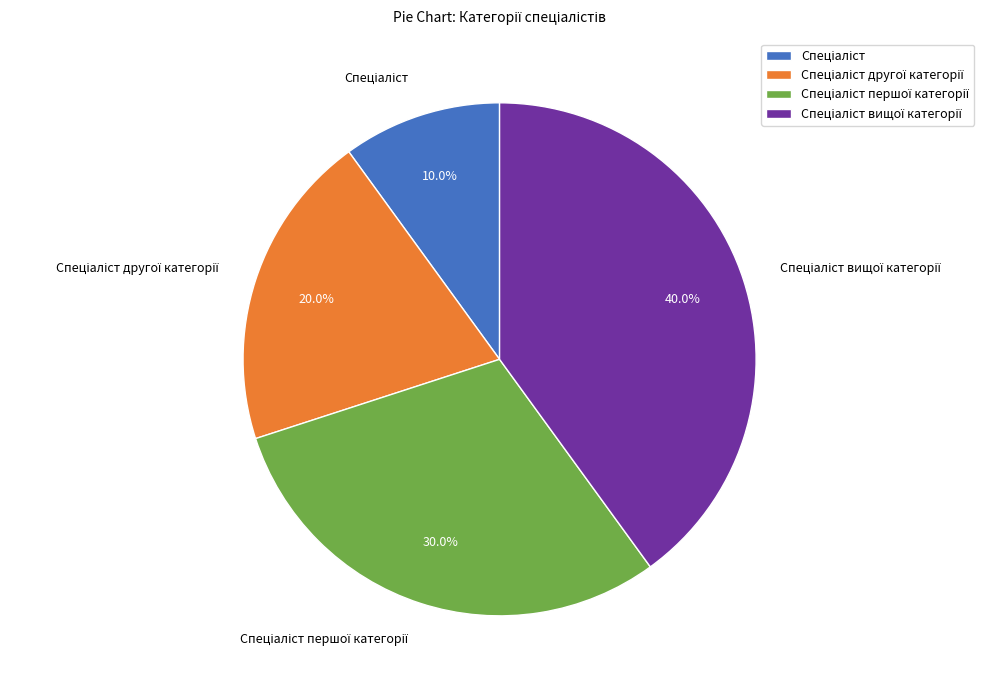

Is there a majority slice in this chart?

No